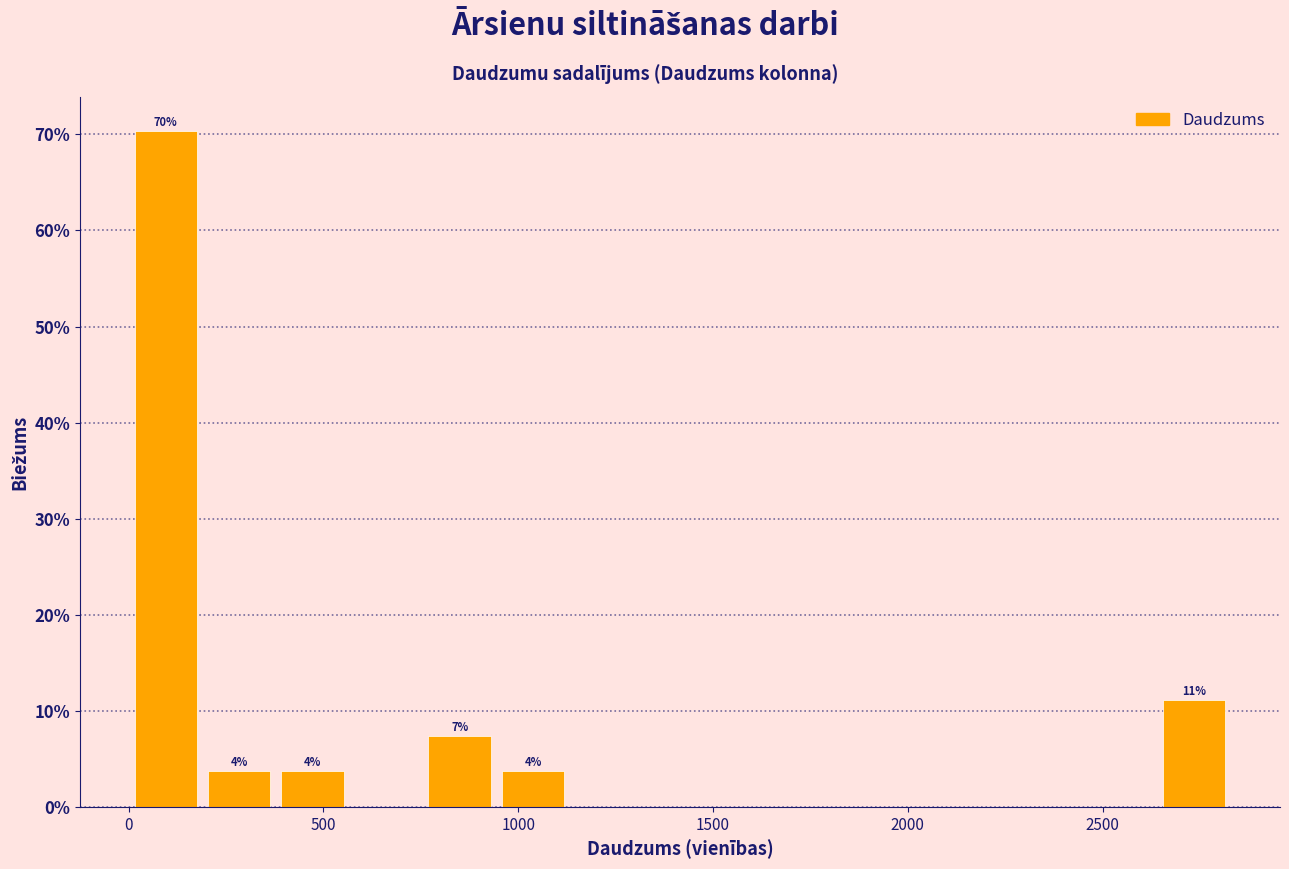

Around what value on the x-axis is the tallest bar? Give the approximate position of its centre, as read against the axis.

100